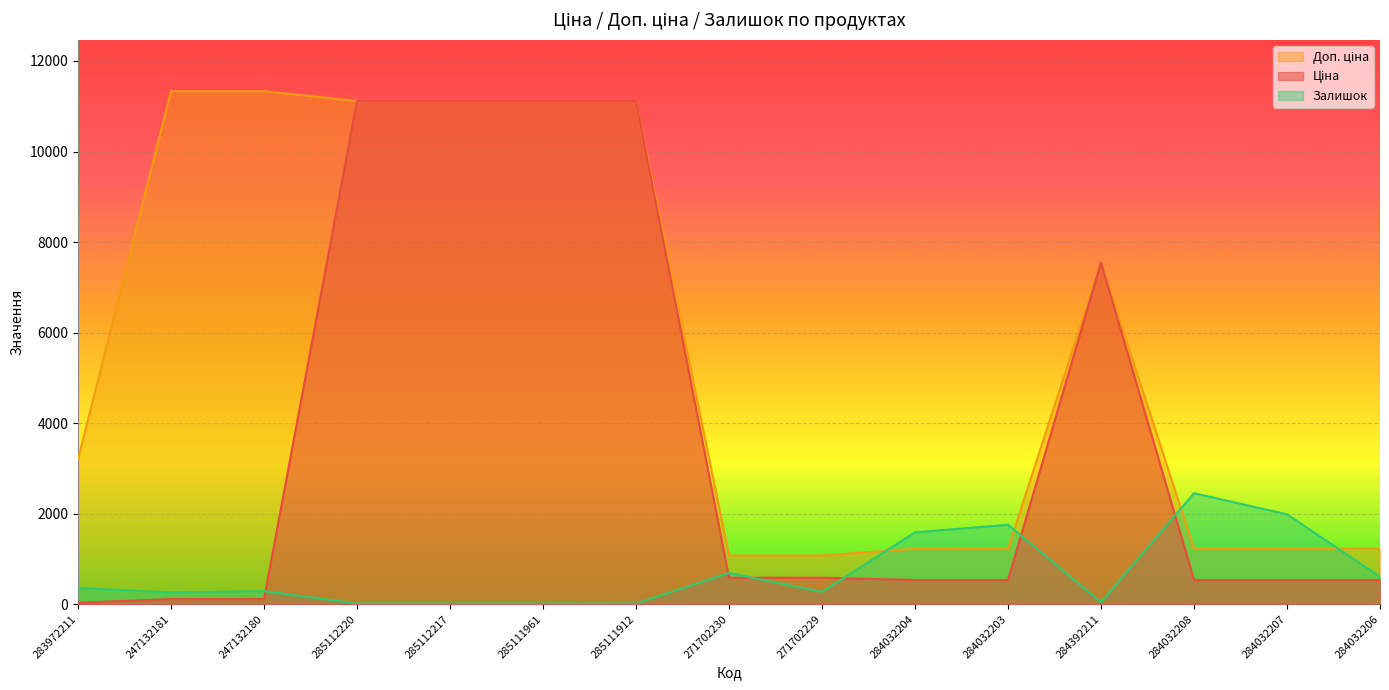

Reading right to left, what are all the values shown in this chart?

Ціна: 535.4	535.4	535.4	7545.9	535.4	535.4	586.0	586.0	11113.6	11113.6	11113.6	11113.6	113.3	113.3	32.0
Доп. ціна: 1227.2	1227.2	1227.2	7545.9	1227.2	1227.2	1074.5	1074.5	11113.6	11113.6	11113.6	11113.6	11334.0	11334.0	3205.0
Залишок: 605.0	1986.0	2453.0	43.0	1756.0	1588.0	272.0	690.0	15.0	17.0	17.0	17.0	290.0	260.0	360.0